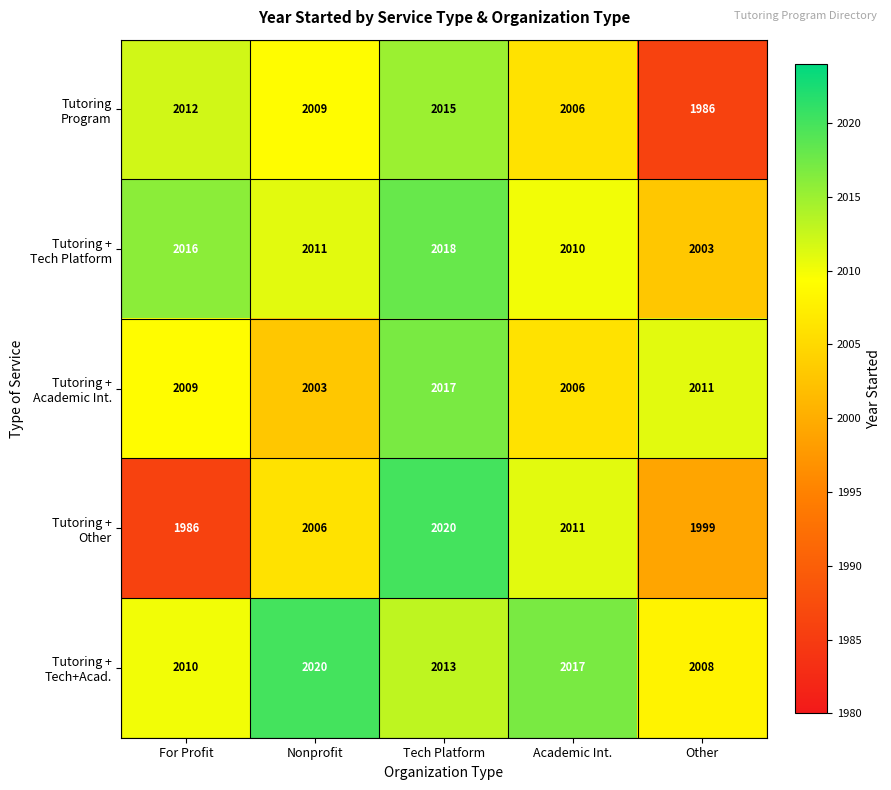

What is the minimum value shown in the chart?

1986